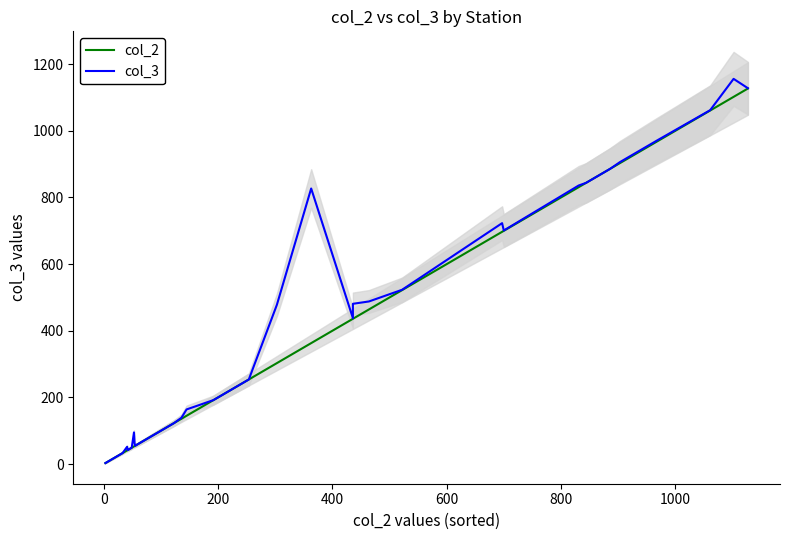

How many data points in col_3 are above 259?

16